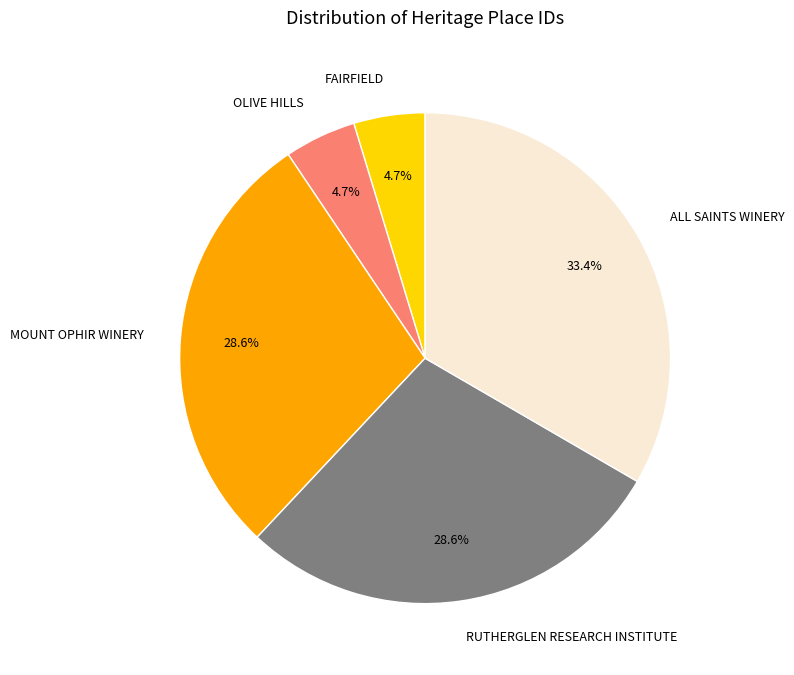

The RUTHERGLEN RESEARCH INSTITUTE slice represents 14% of the pie. True or false?

False